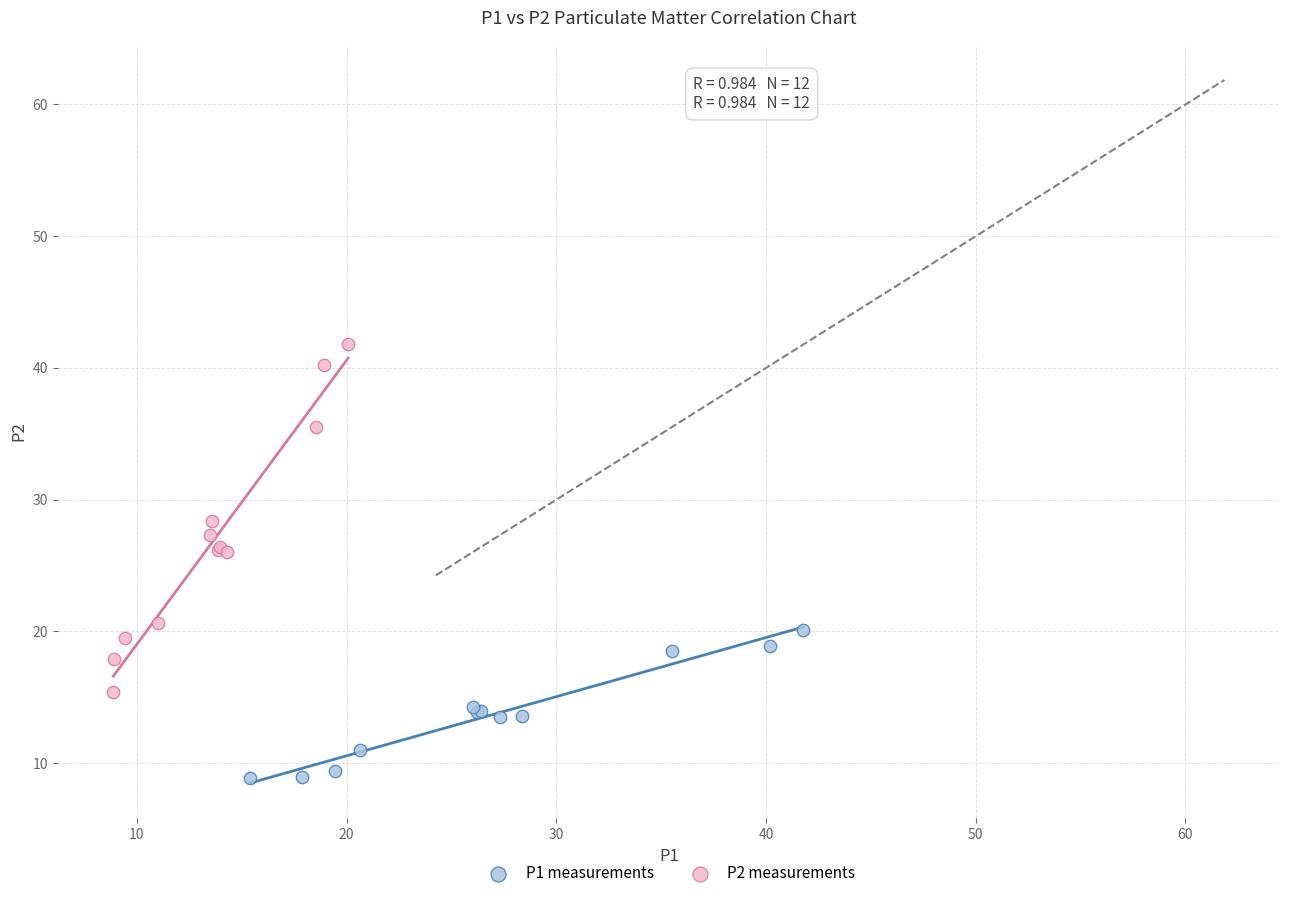

Which series reaches the maximum Y coordinate?

P2 measurements